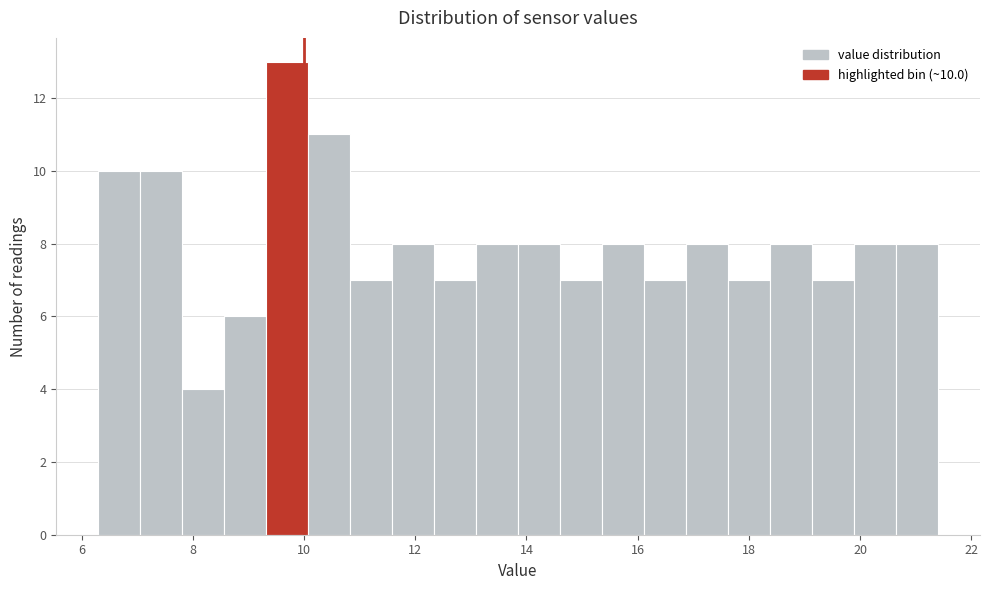

Around what value on the x-axis is the tallest bar? Give the approximate position of its centre, as read against the axis.

9.6